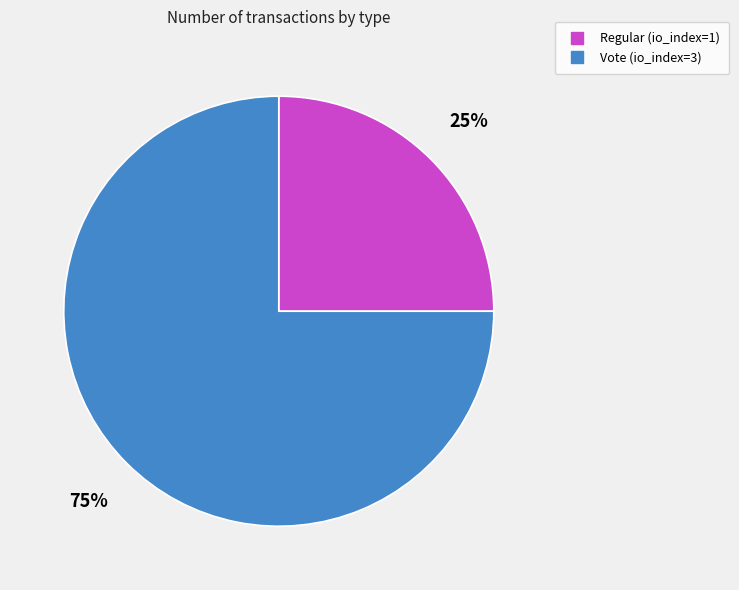

What percentage is the Vote (io_index=3) slice, to the nearest percent?

75%